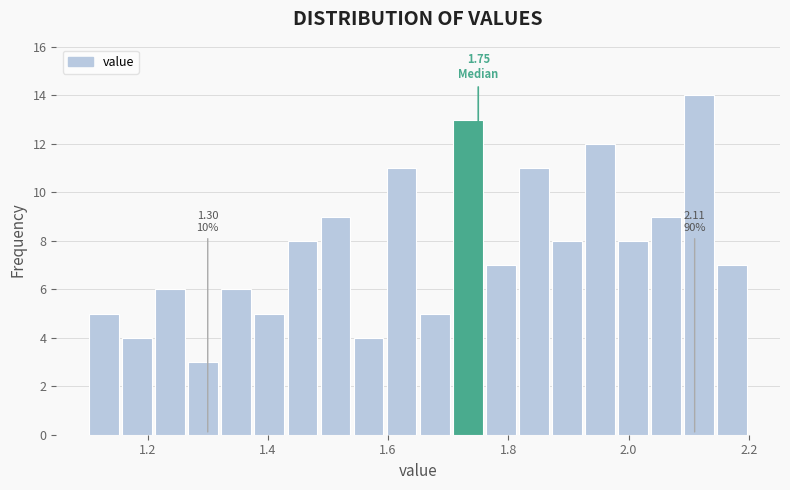

Around what value on the x-axis is the tallest bar? Give the approximate position of its centre, as read against the axis.

2.12